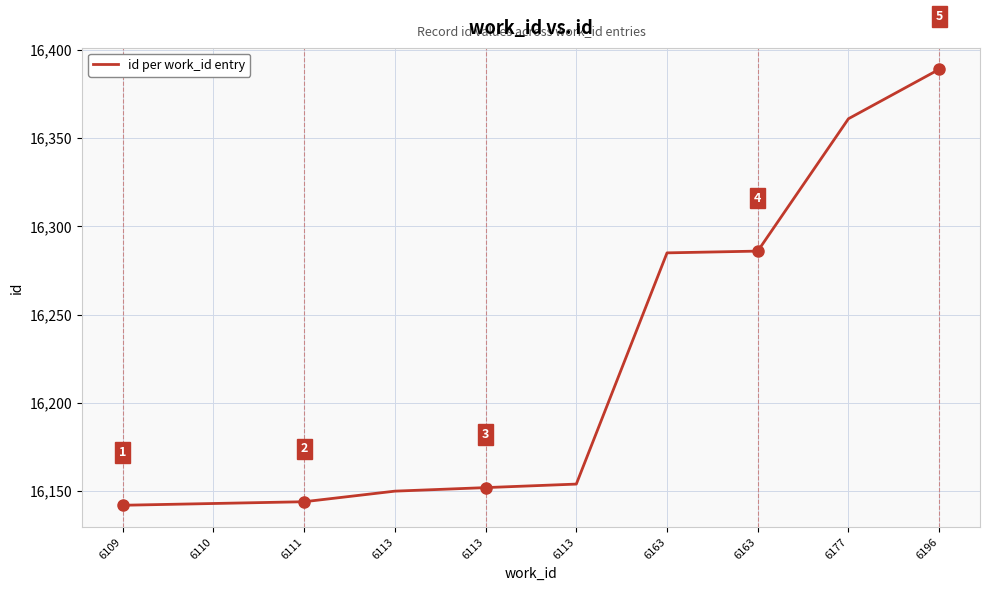

What is the smallest value displayed?

16142